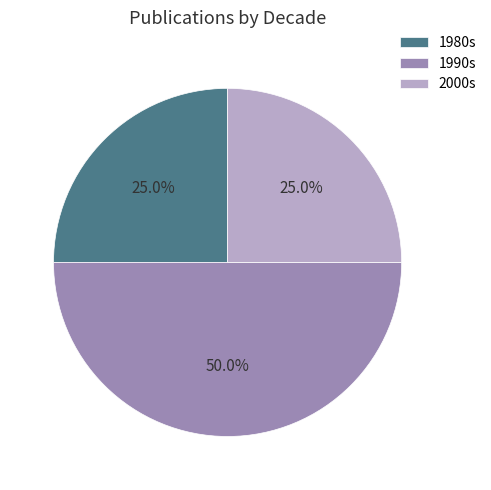

How much of the chart is everything except 1990s?

50.0%